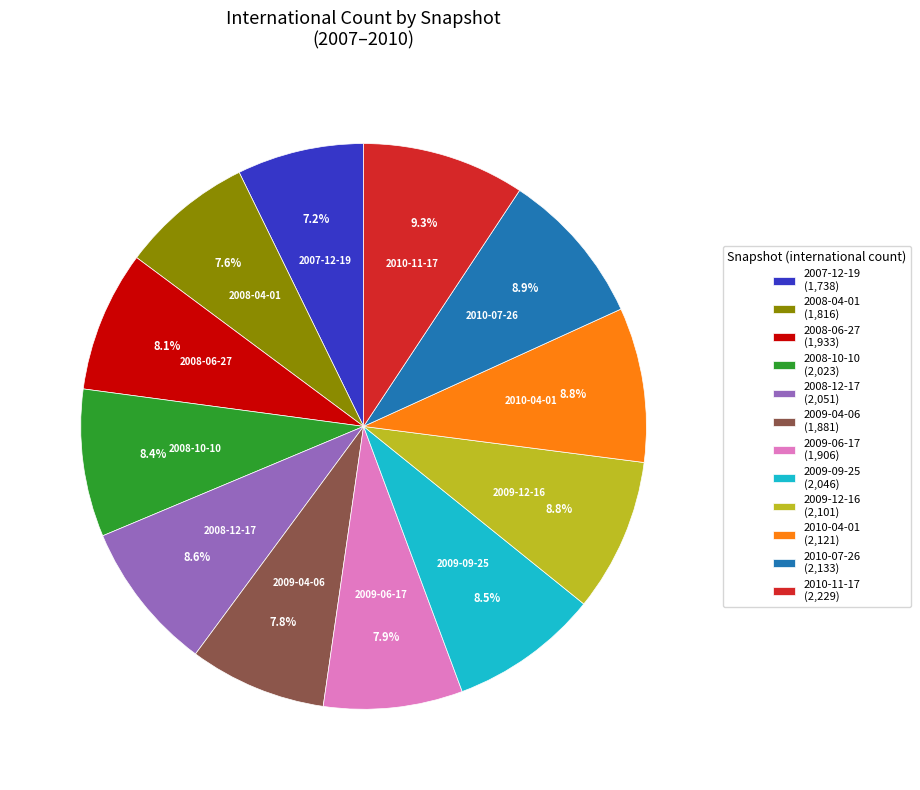

To the nearest percent, what portion does 2009-04-06 represent?

8%